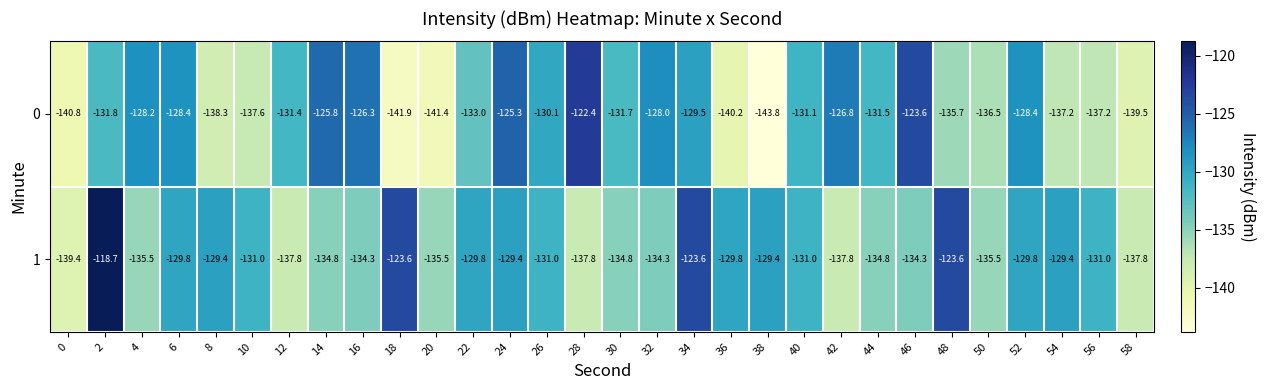

Rank the series by their maximum value, from lowest to highest.

0, 1